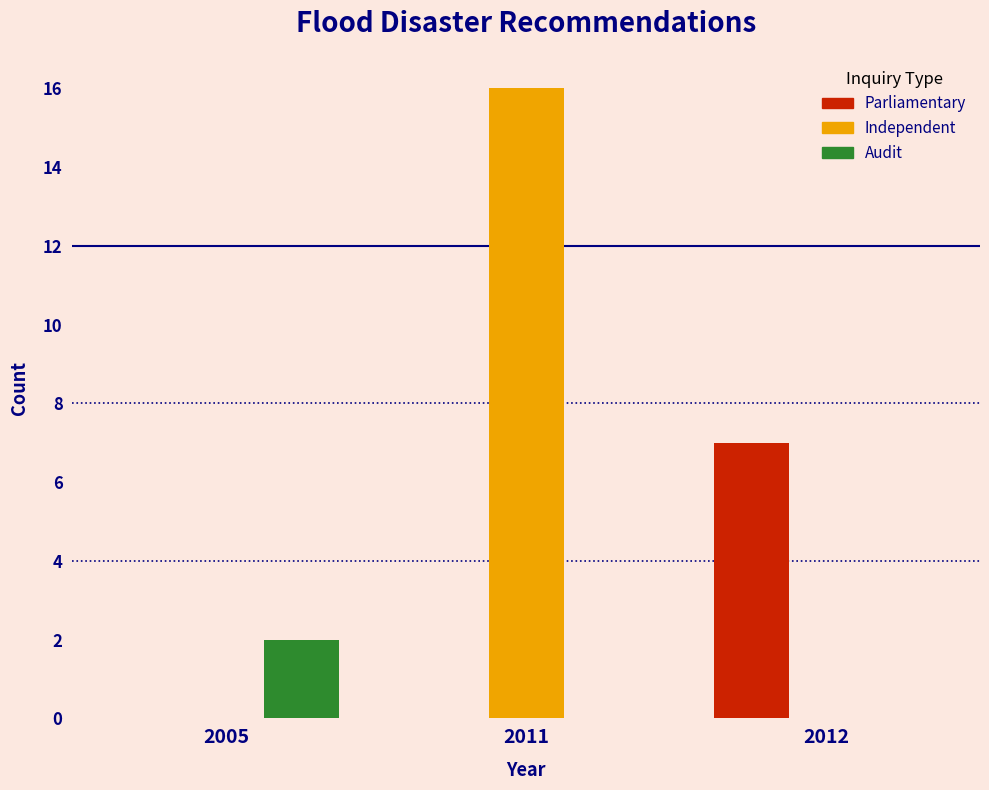

Reading left to right, extract all data points from this chart.

Parliamentary: 2005=0	2011=0	2012=7
Independent: 2005=0	2011=16	2012=0
Audit: 2005=2	2011=0	2012=0